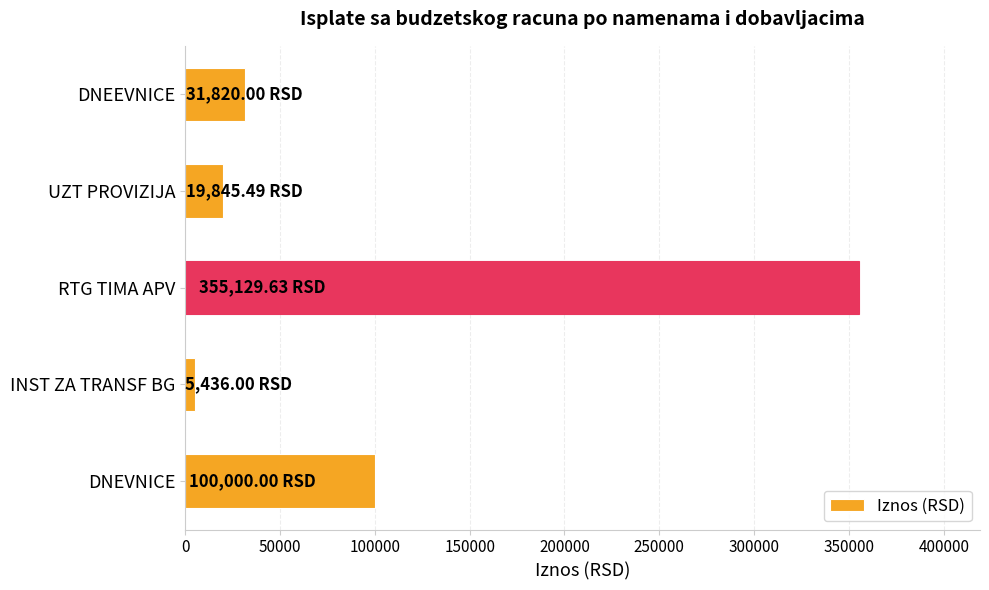

Approximately how many times larger is the value at RTG TIMA APV compared to DNEEVNICE?

11.2